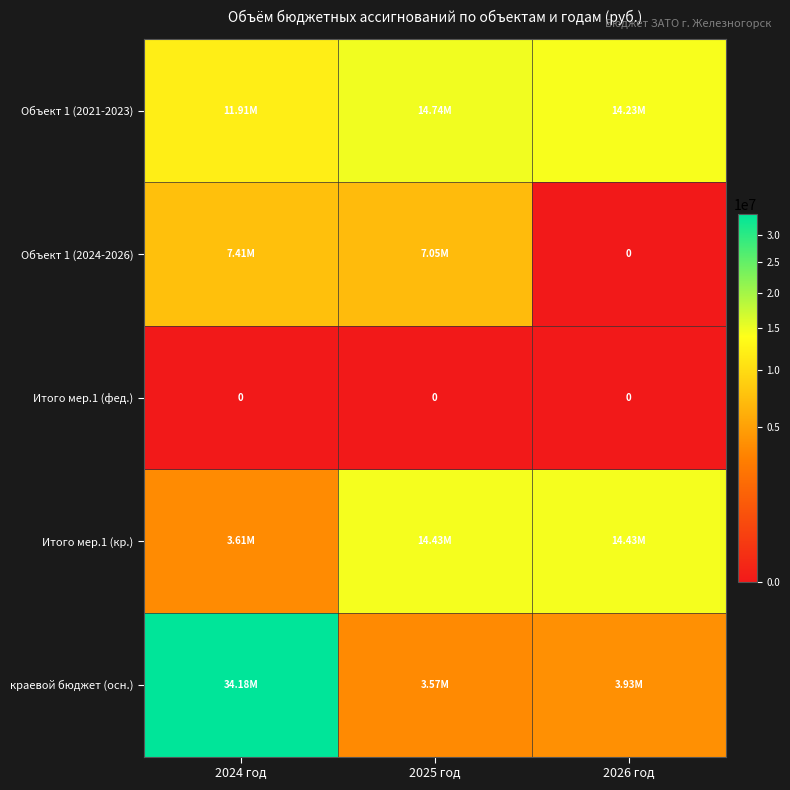

How many categories are shown in the chart?

3